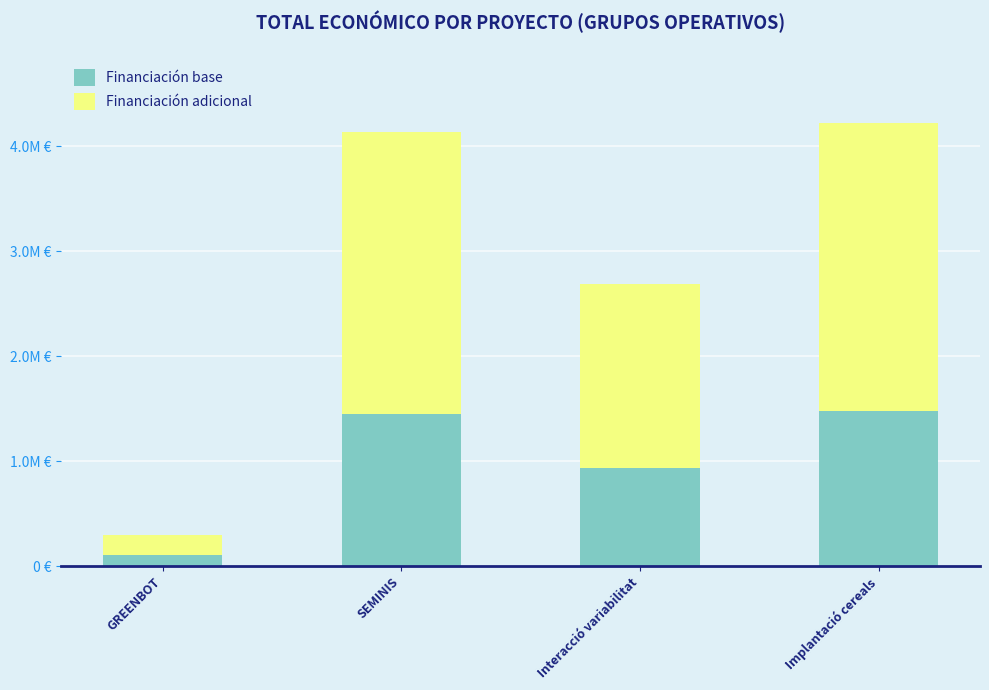

What is the total value across all series at Interacció variabilitat?

2685474.0